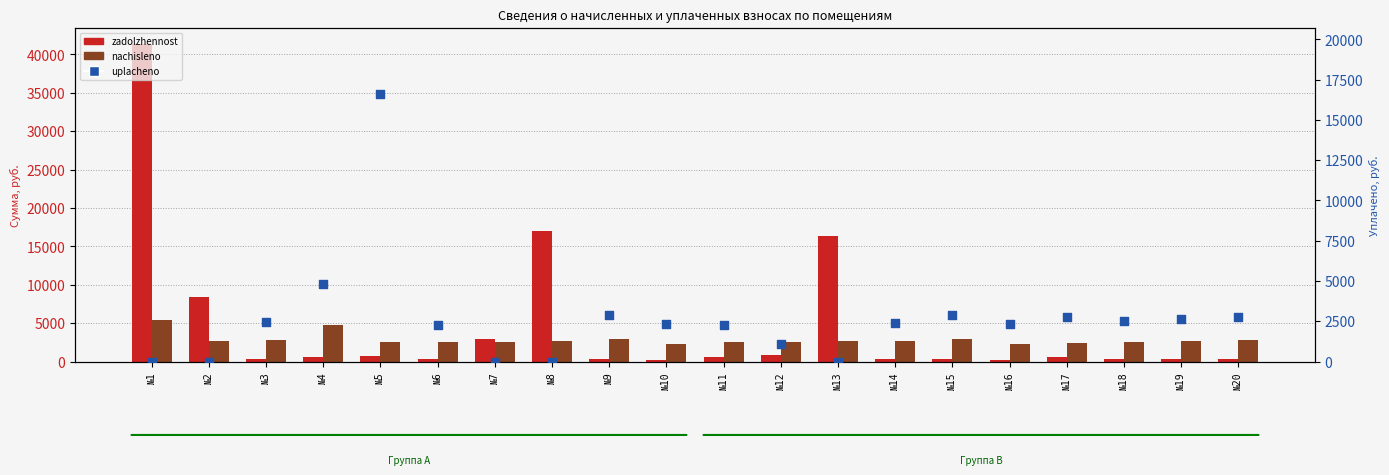

Is the value of zadolzhennost at №2 greater than the value of nachisleno at №10?

Yes